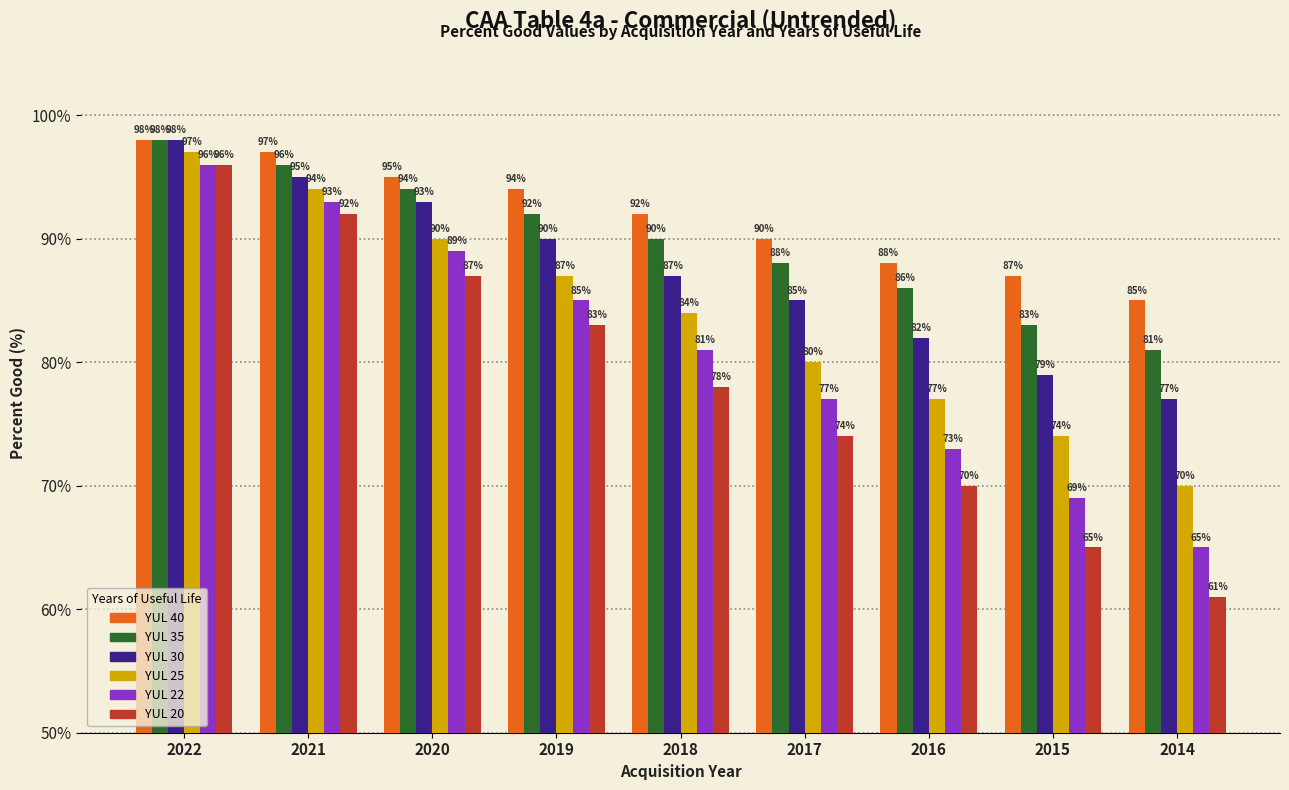

What is the average value of the YUL 30 series?

87